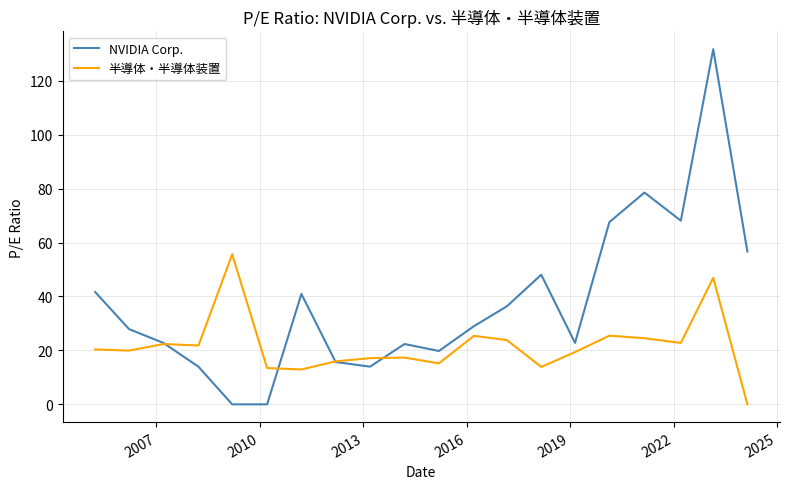

Rank the series by their maximum value, from lowest to highest.

半導体・半導体装置, NVIDIA Corp.